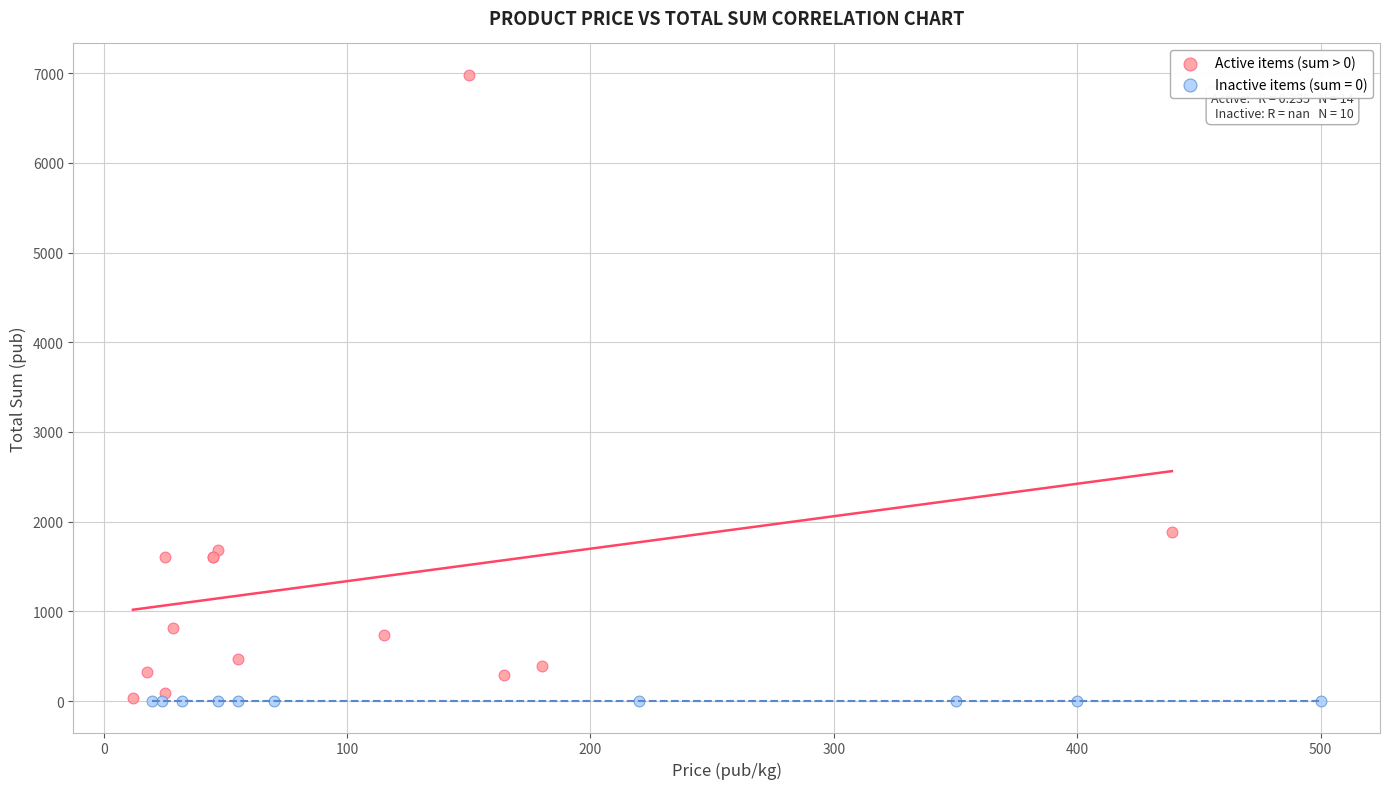

Which series contains the highest Y value?

Active items (sum > 0)